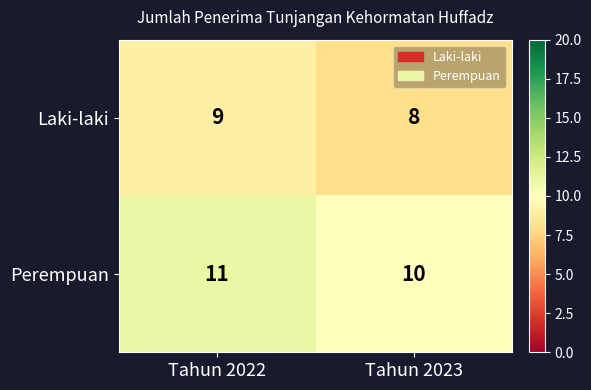

What is the spread (max minus min) of values at Tahun 2022?

2